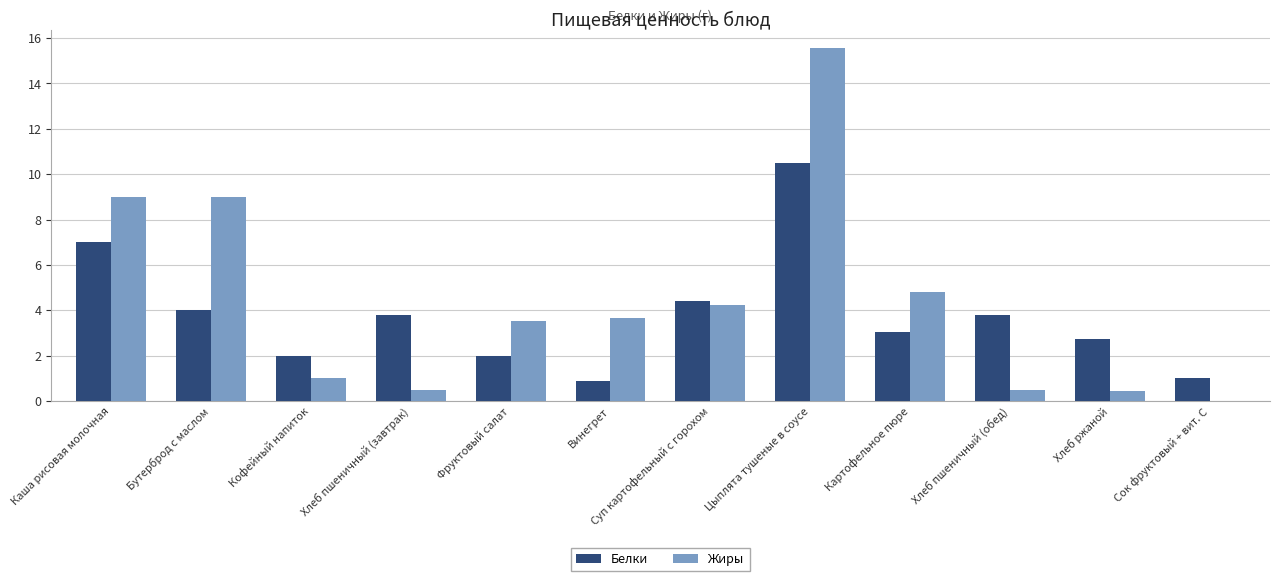

The value of Белки at Хлеб ржаной is 2.8. True or false?

True